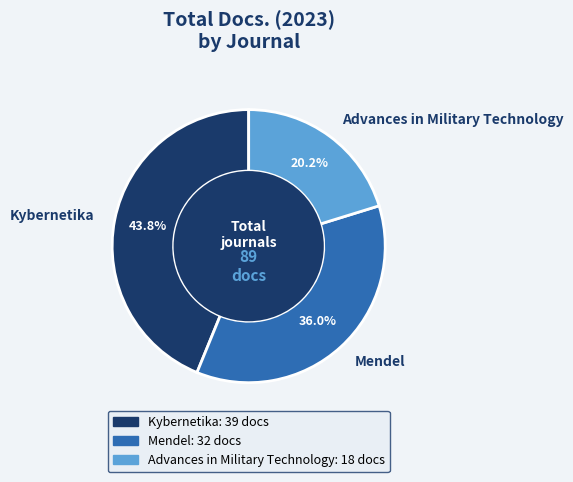

How many slices are in this pie chart?

3